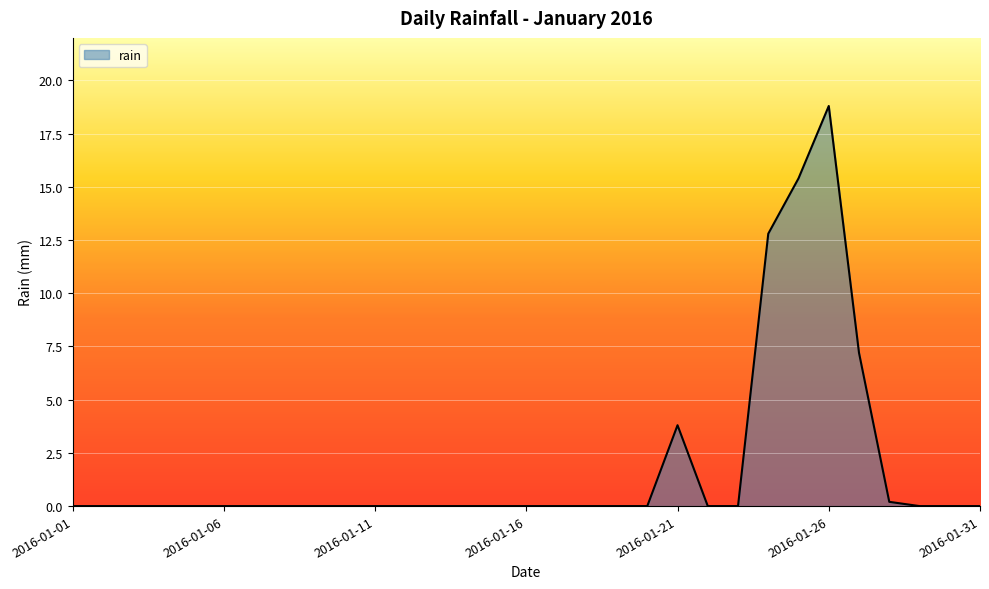

What is the greatest value displayed?

18.8